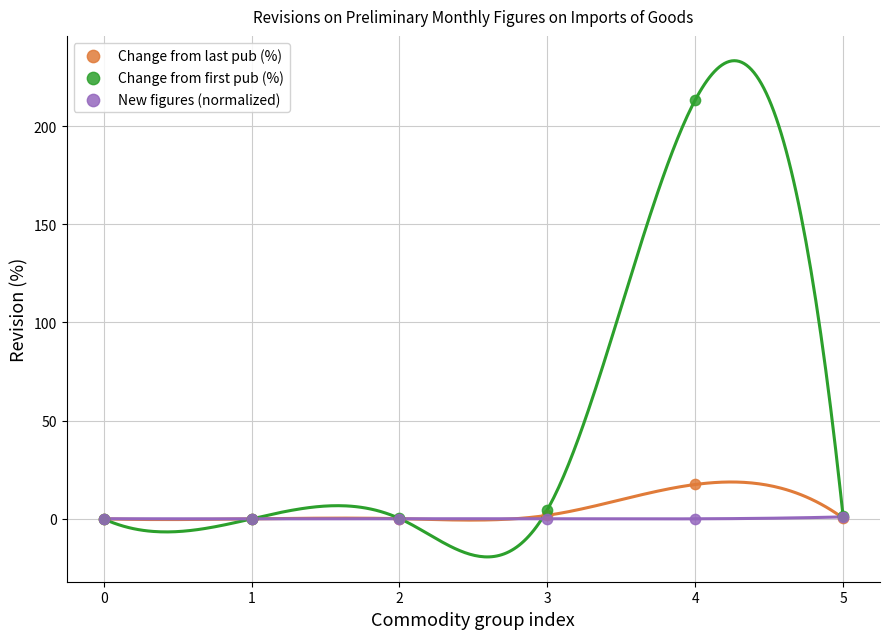

Which series has the widest spread of Y values?

Change from first pub (%)